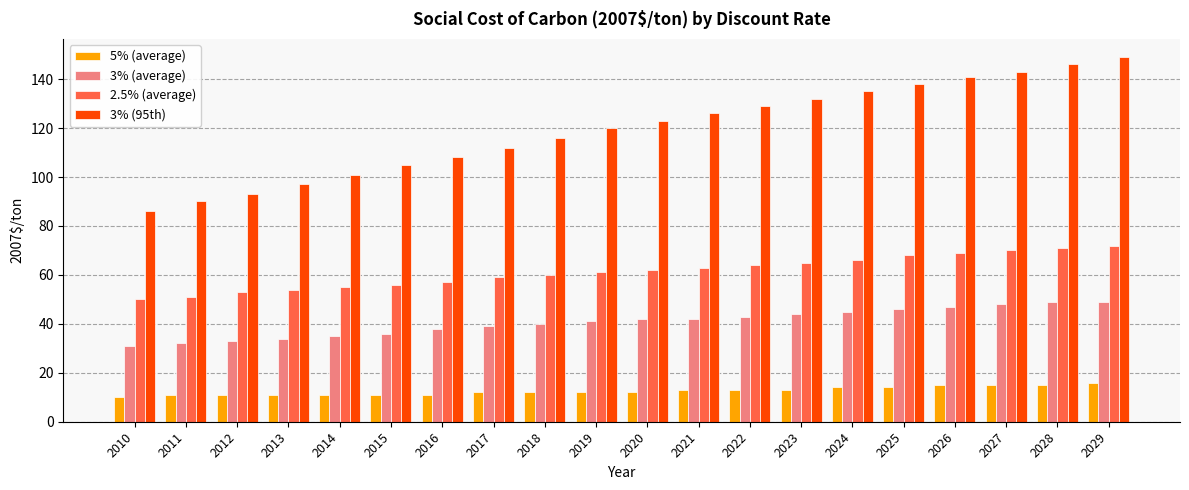

What is the smallest value displayed?

10